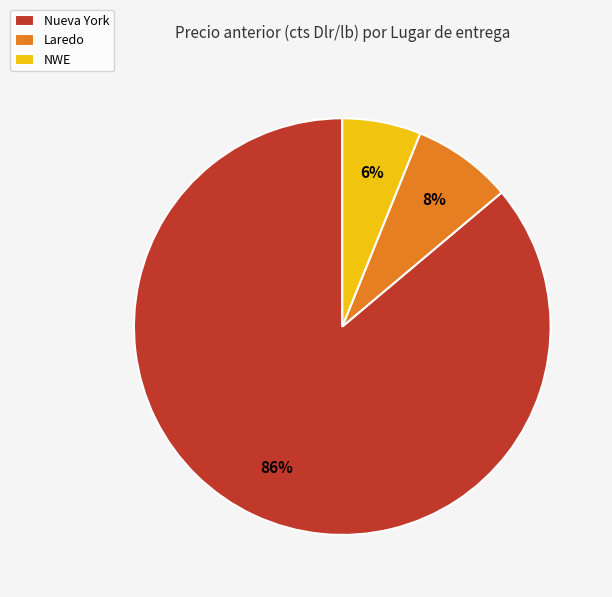

Is there any slice that represents more than half of the pie?

Yes